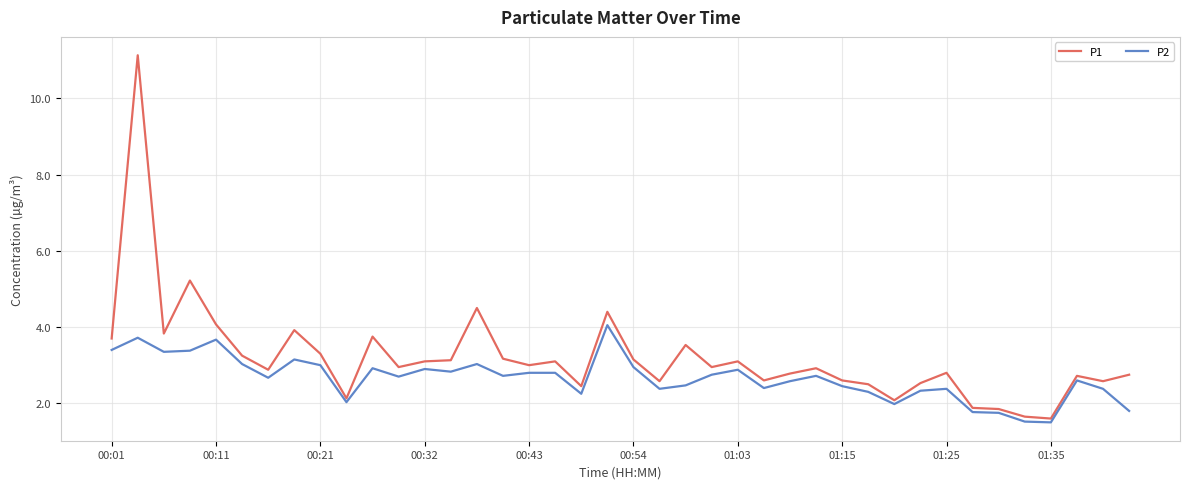

What is the highest value of the P1 series?

11.1